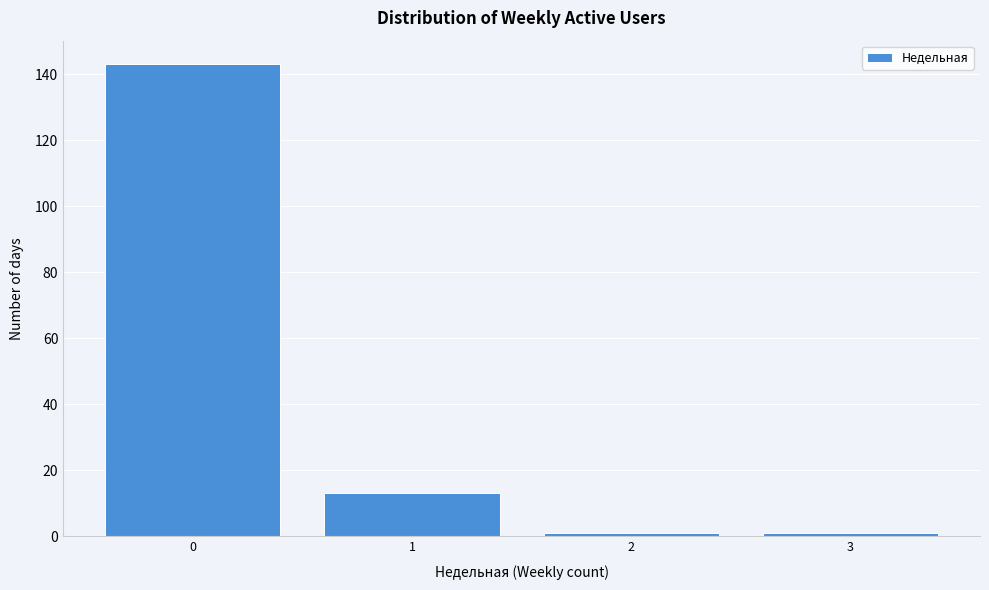

Reading left to right, list all the values displayed in this chart.

0=143	1=13	2=1	3=1